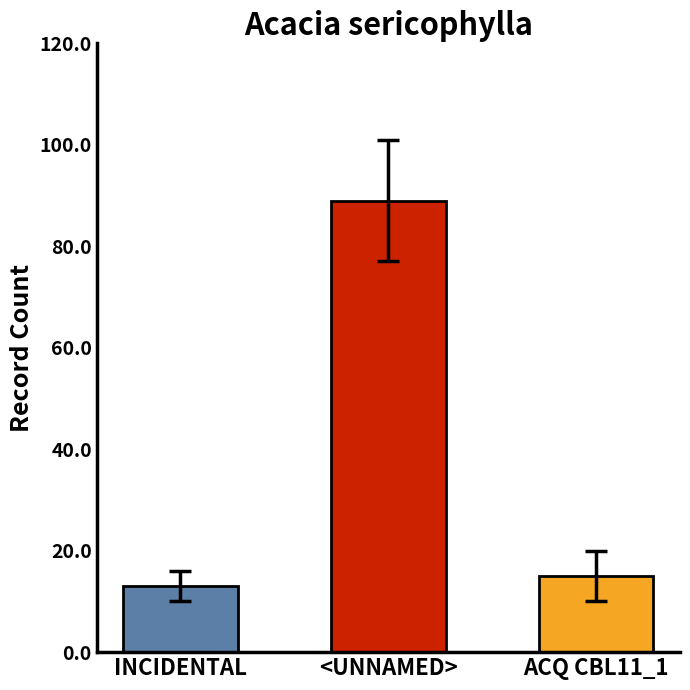

What is the minimum value shown in the chart?

13